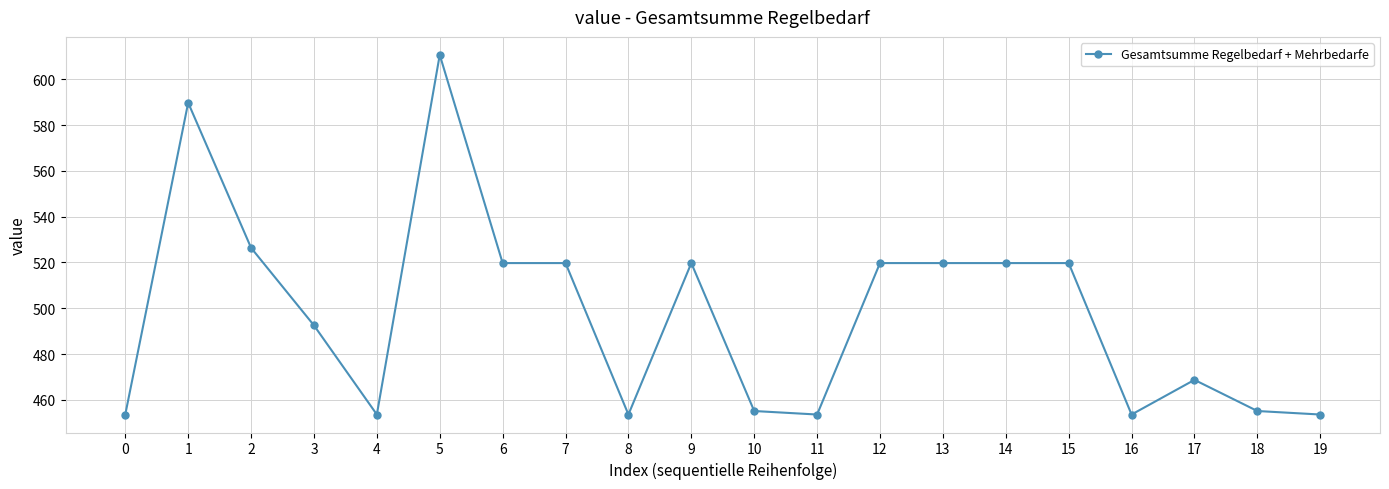

At which category does the data reach its first local peak?

1